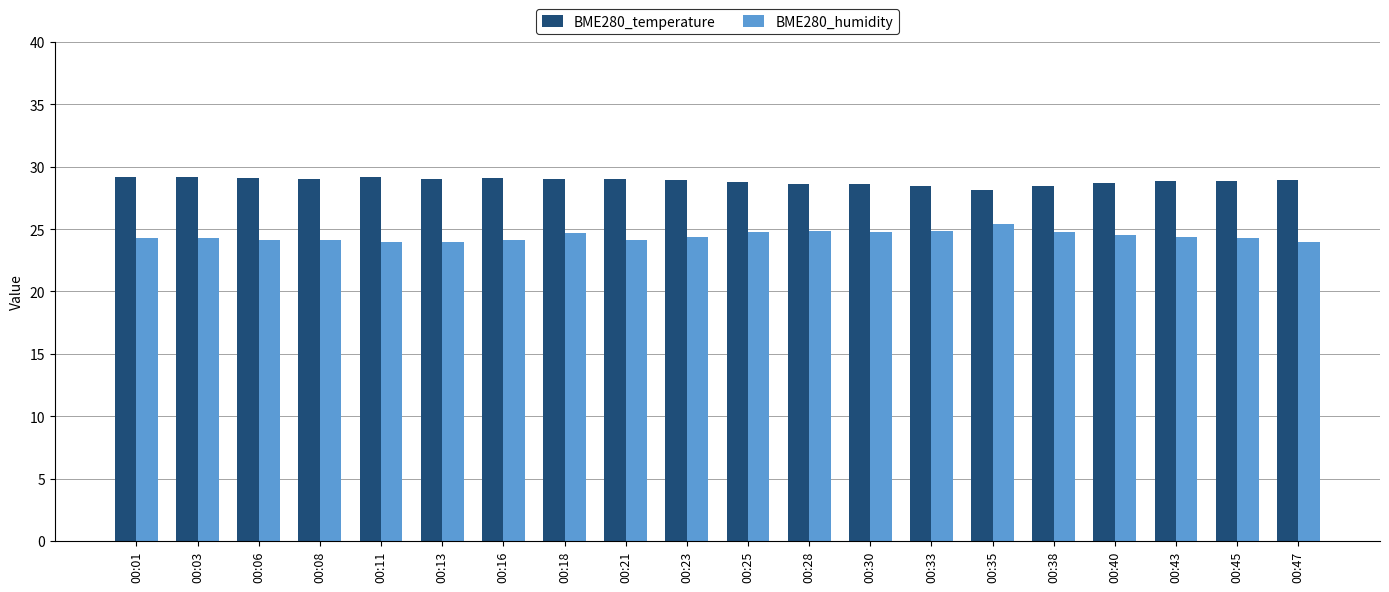

What is the maximum value for BME280_temperature?

29.2